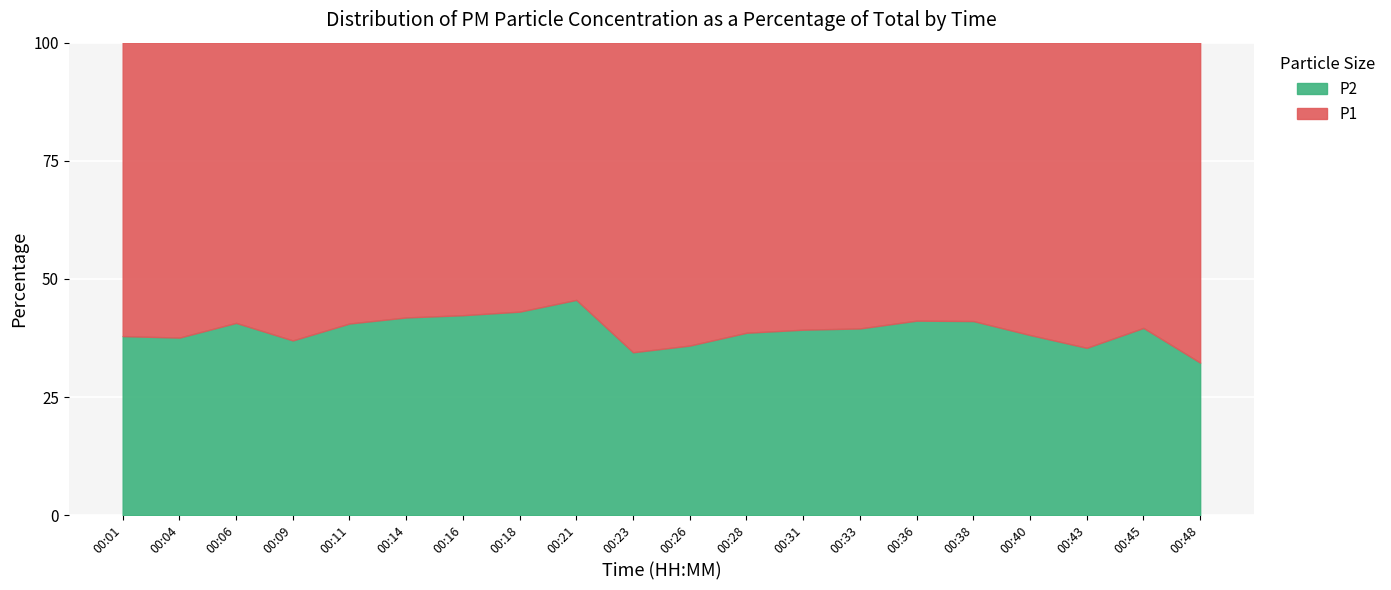

Which category has the highest value in the P2 series?

00:21